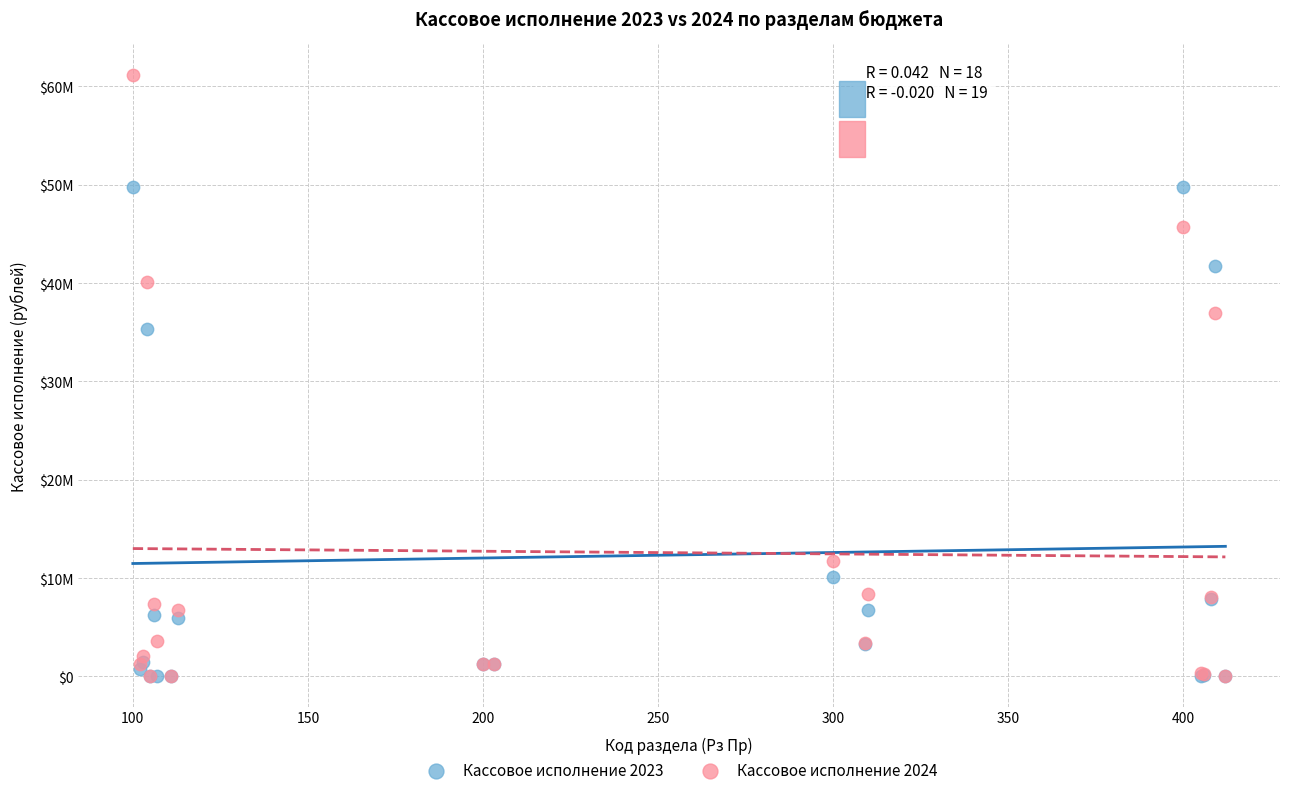

What are all the series names shown in the legend?

Кассовое исполнение 2023, Кассовое исполнение 2024